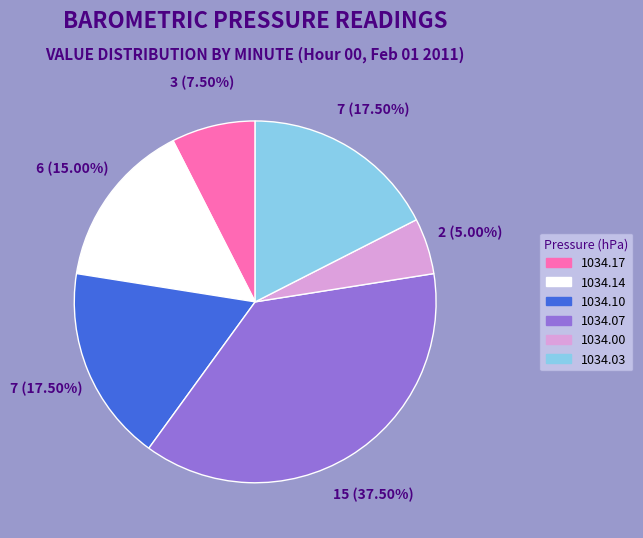

Is there a majority slice in this chart?

No